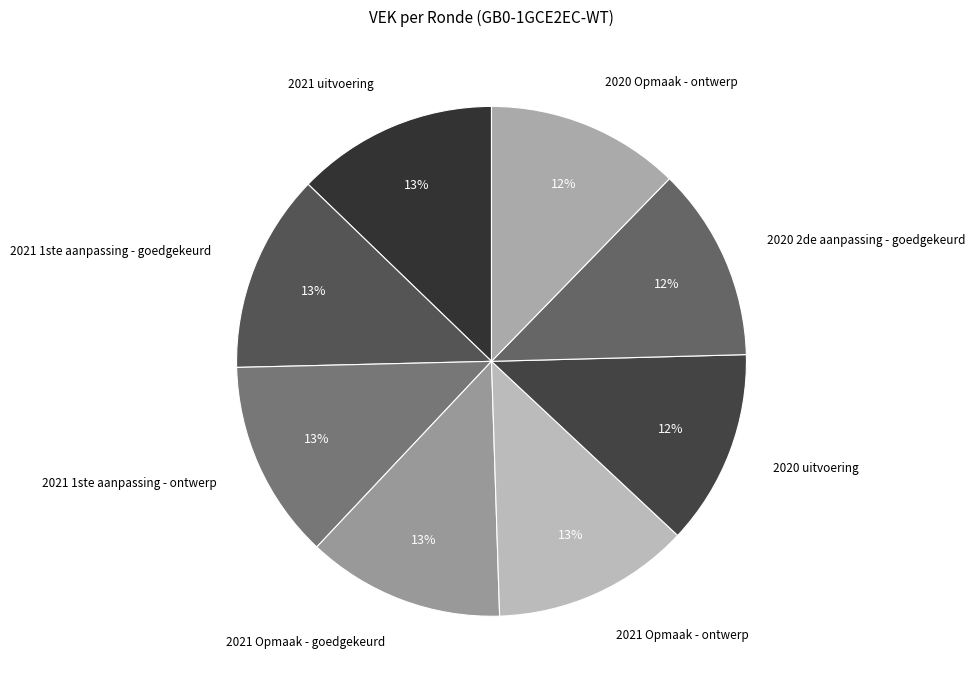

Approximately how many times larger is the value at 2021 1ste aanpassing - goedgekeurd compared to 2021 Opmaak - ontwerp?

1.0